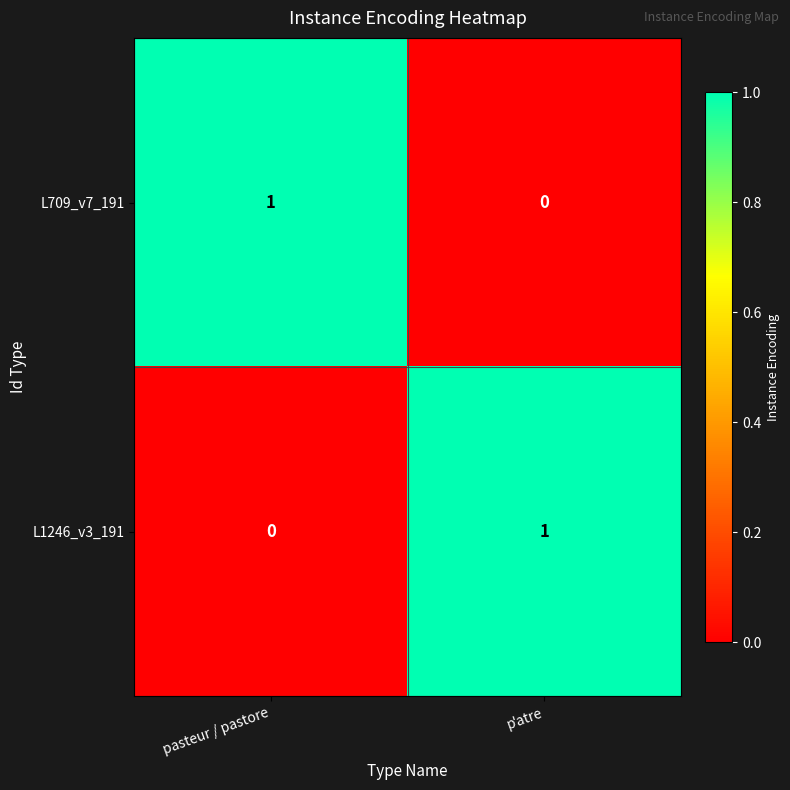

Where is L1246_v3_191 nearest to the value 0?

pasteur / pastore